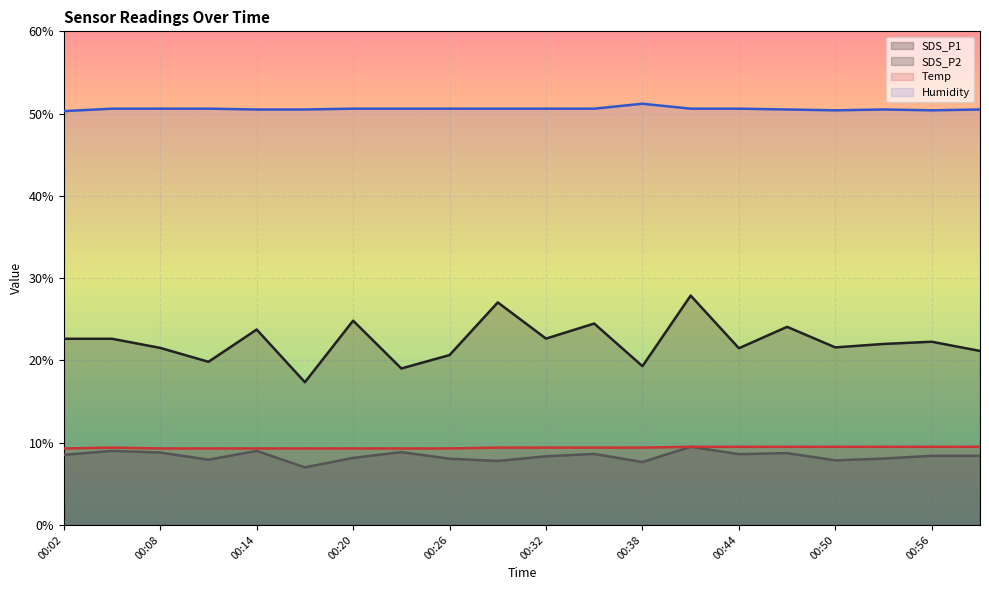

Is the value of SDS_P1 at 00:11 greater than the value of Humidity at 00:35?

No